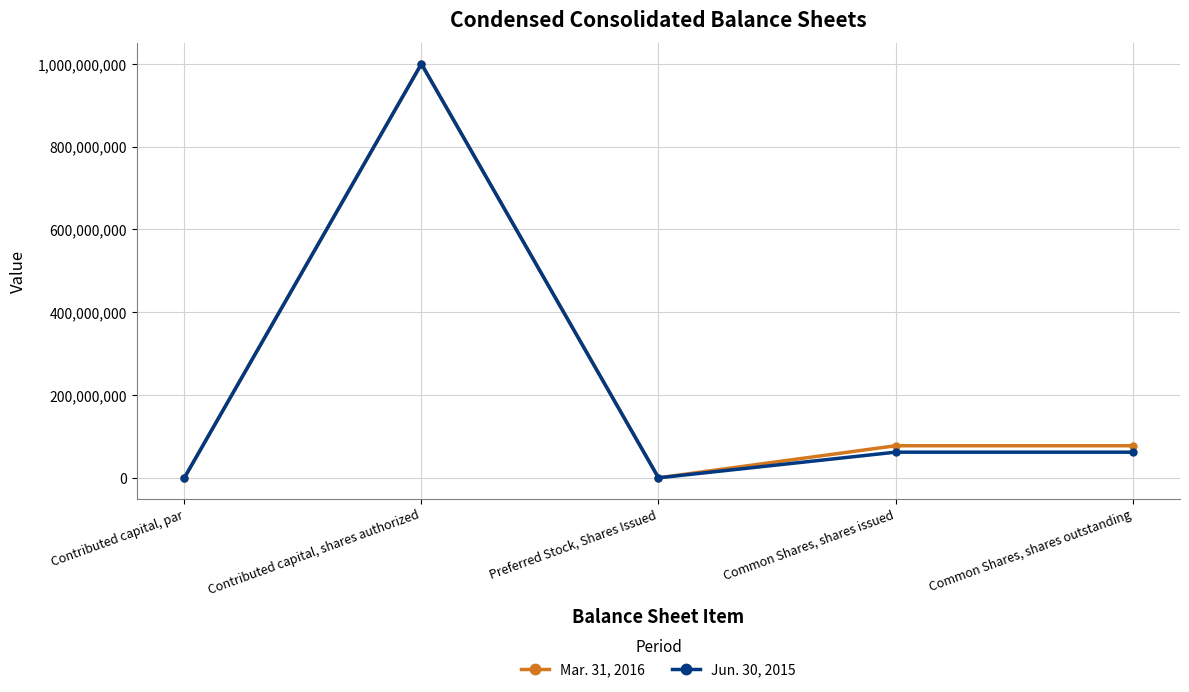

Where is the first local minimum for Jun. 30, 2015?

Preferred Stock, Shares Issued